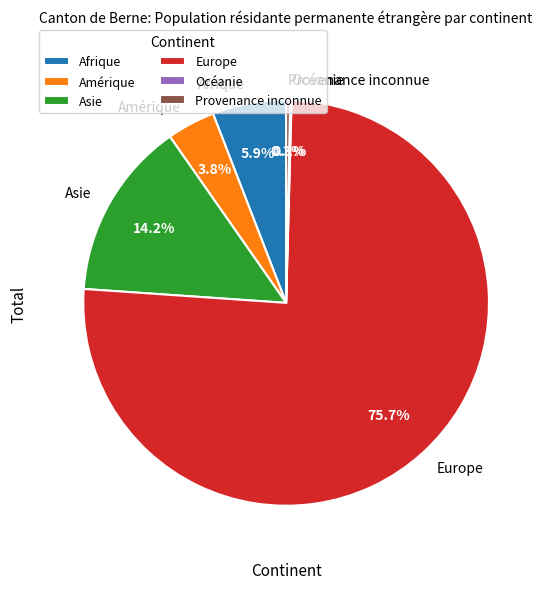

How much of the chart is everything except Asie?

85.8%